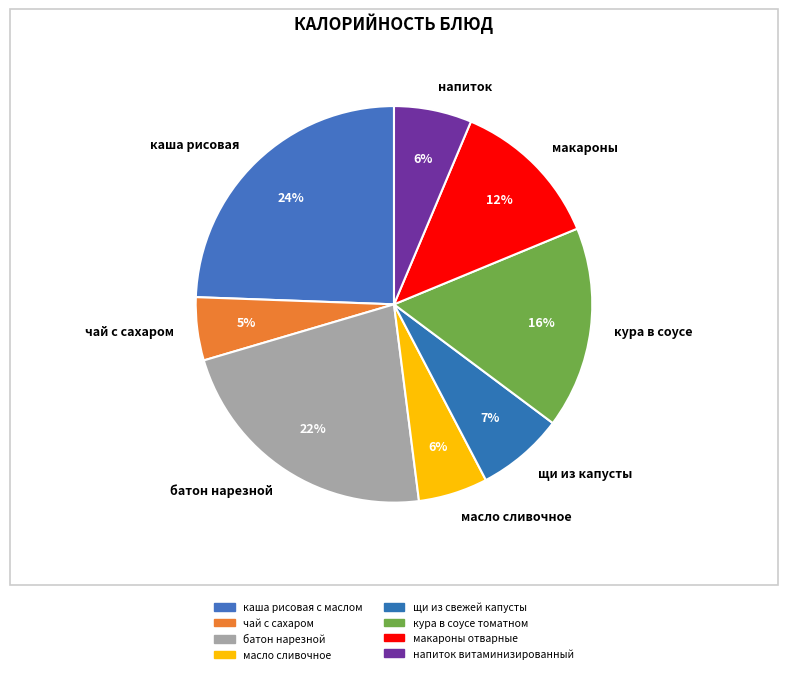

Is there a majority slice in this chart?

No